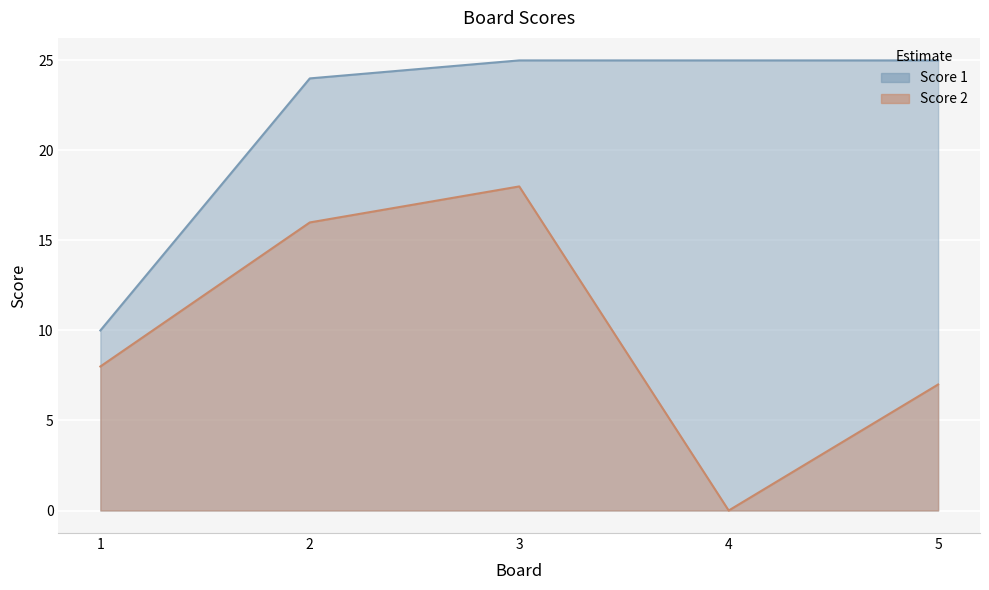

What is the difference between the maximum and minimum values in the Score 1 series?

15